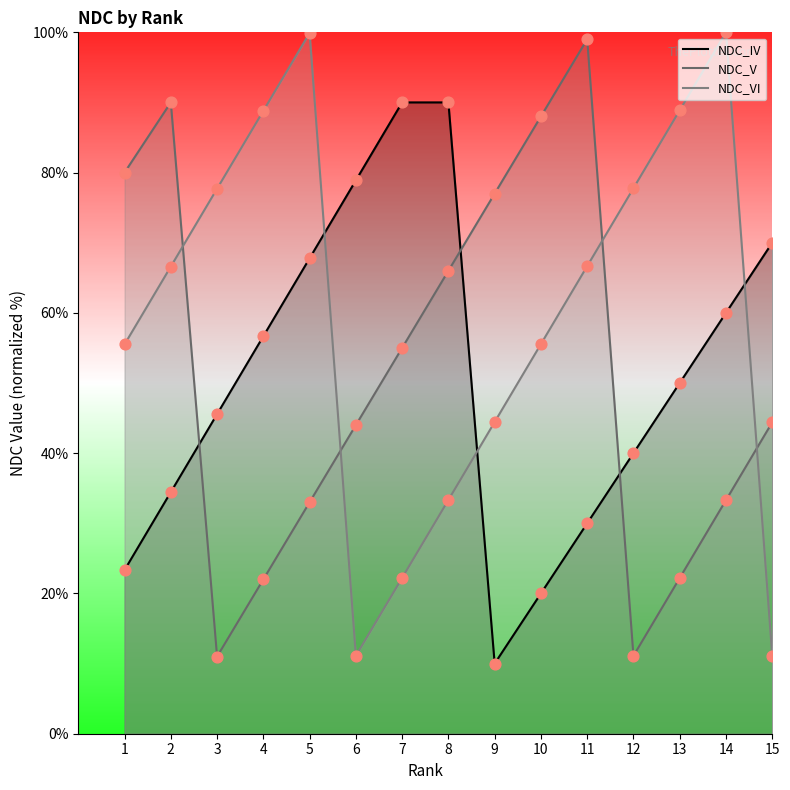

Which series contains the lowest Y value?

NDC_IV